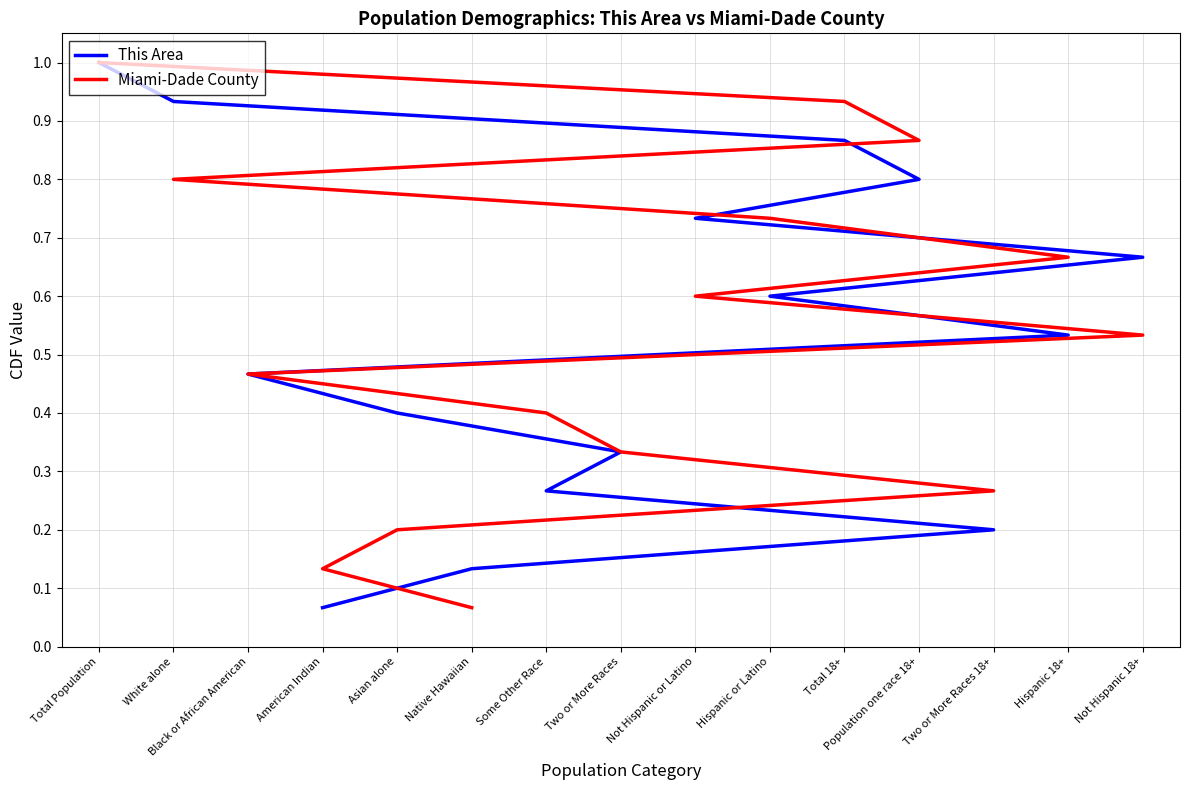

What is the label of the 13th point from the left?

Two or More Races 18+